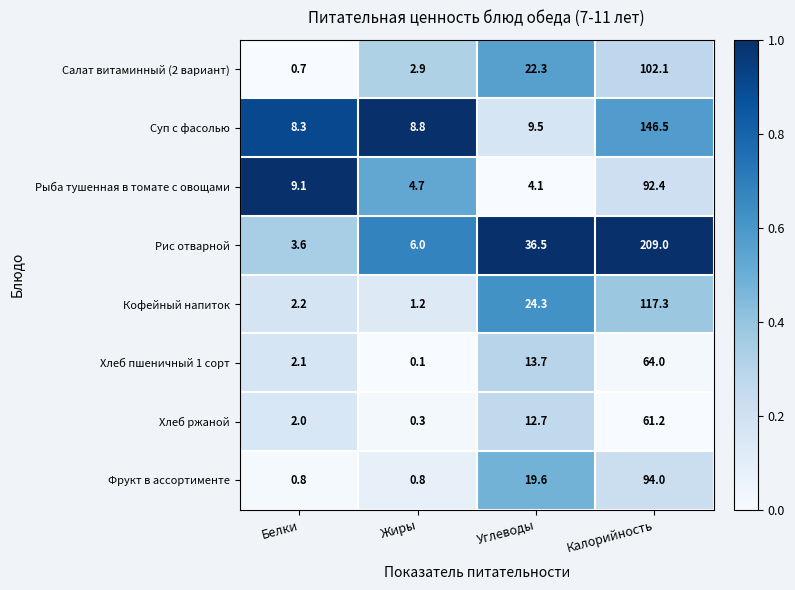

Is it true that Фрукт в ассортименте equals 0.8 at Жиры?

True